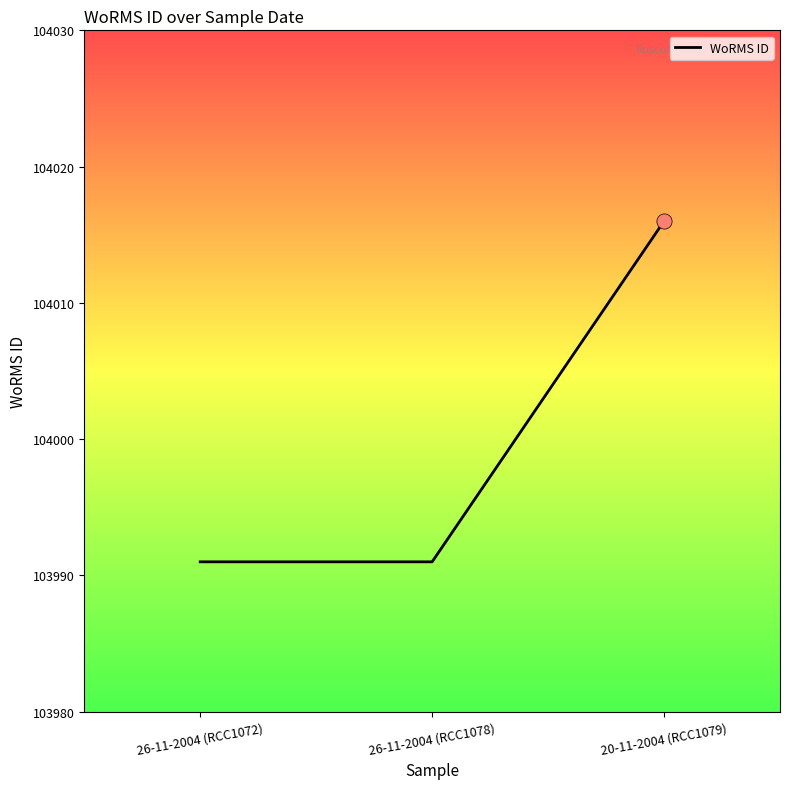

What is the ratio of the value at 26-11-2004 (RCC1078) to the value at 26-11-2004 (RCC1072)?

1.0